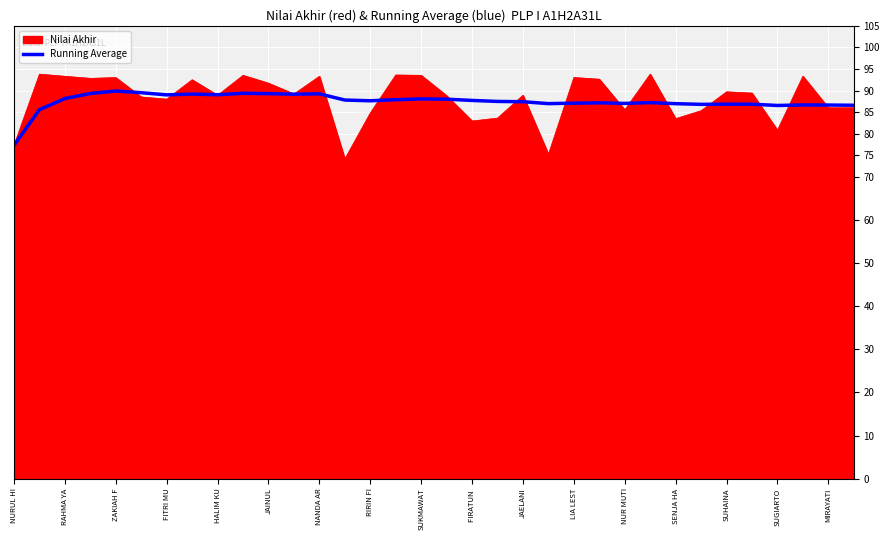

What is the lowest value of the Nilai Akhir series?

74.1